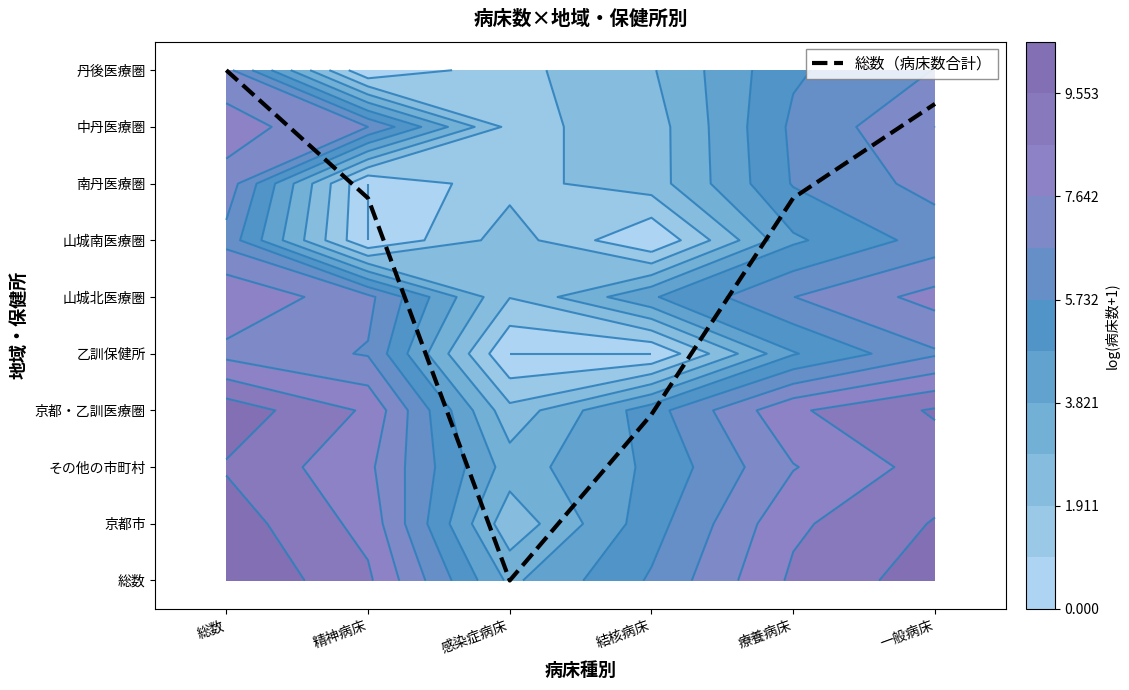

Which category has the highest value across all series?

総数